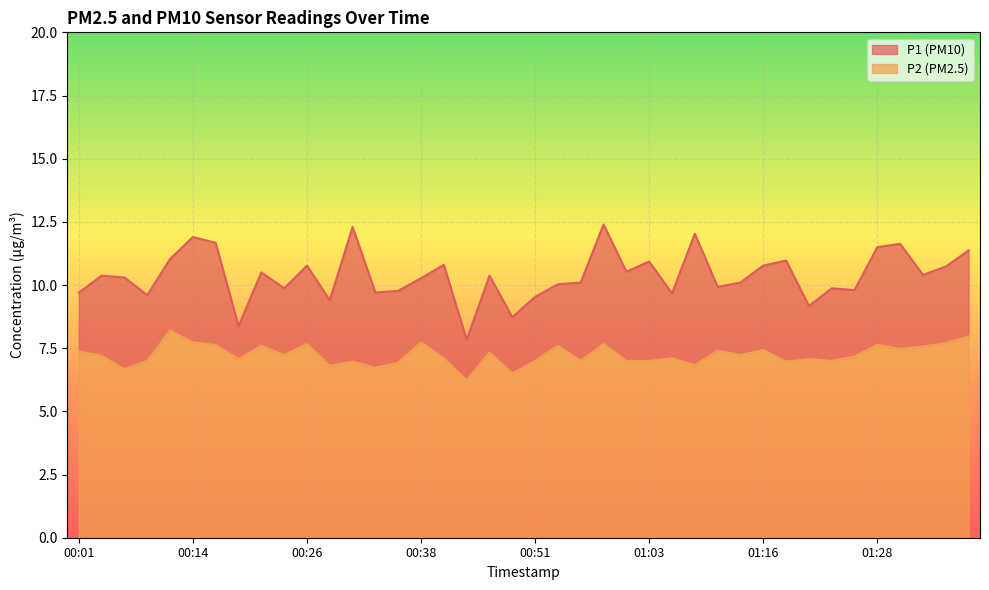

Between 01:21 and 00:04, which is larger?

00:04